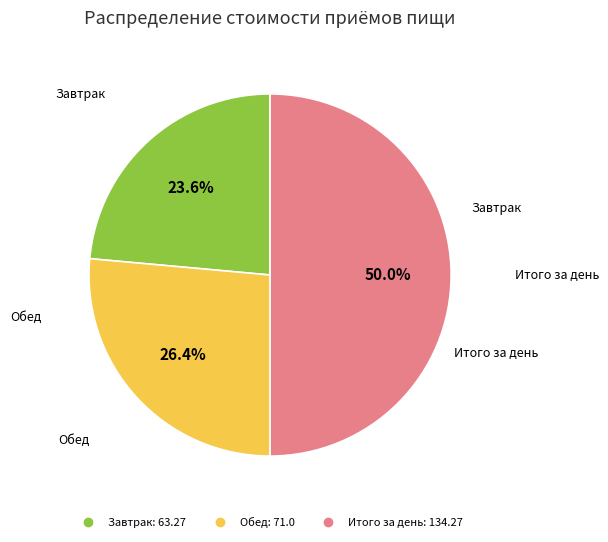

The Итого за день slice represents 50% of the pie. True or false?

True